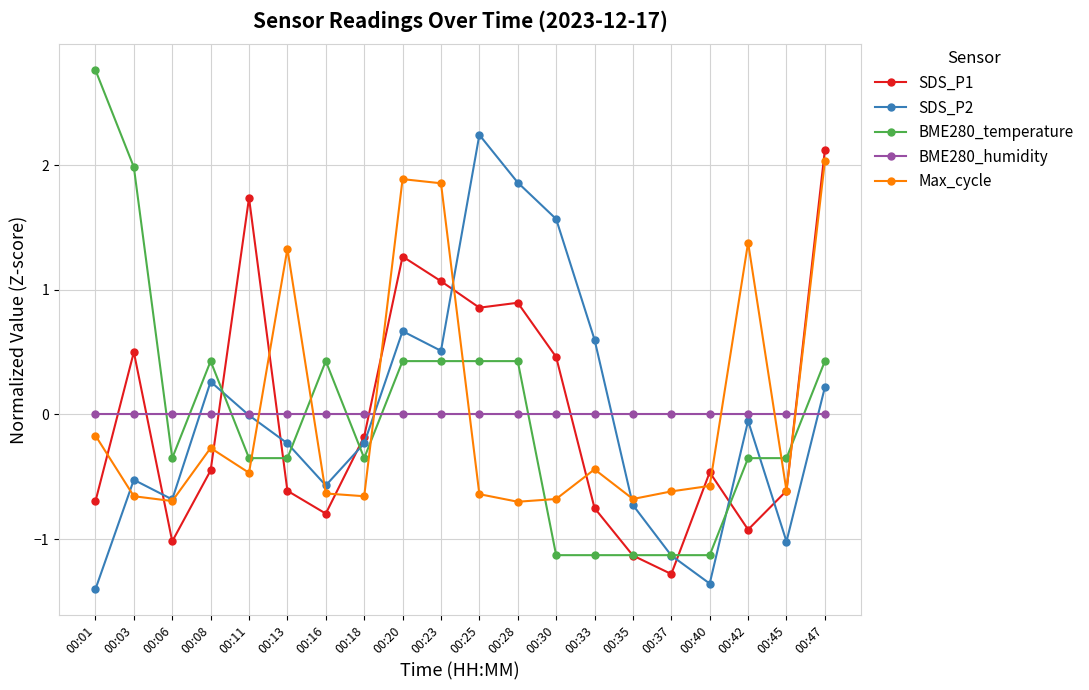

At which label does SDS_P2 reach its minimum?

00:01